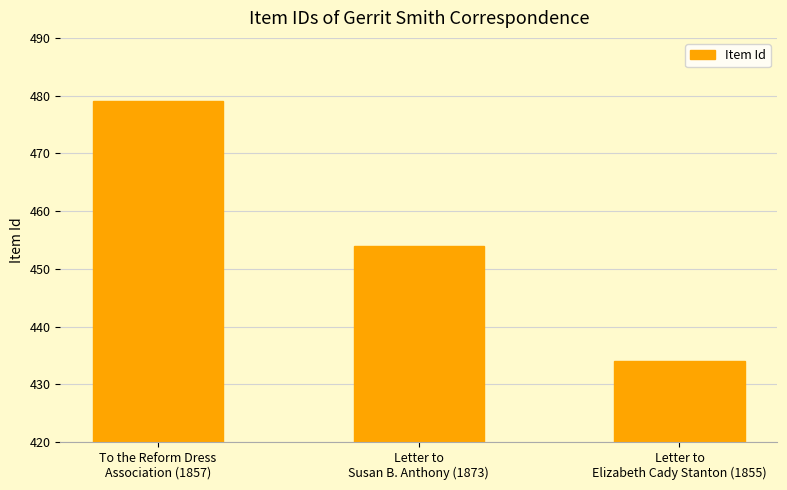

What is the difference between the maximum and second lowest values?

25